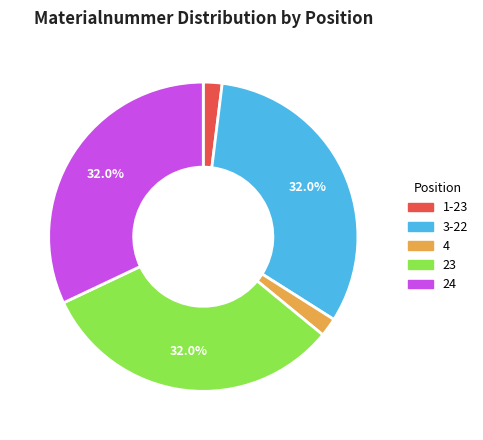

Combined, do 24 and 4 account for over 50%?

No